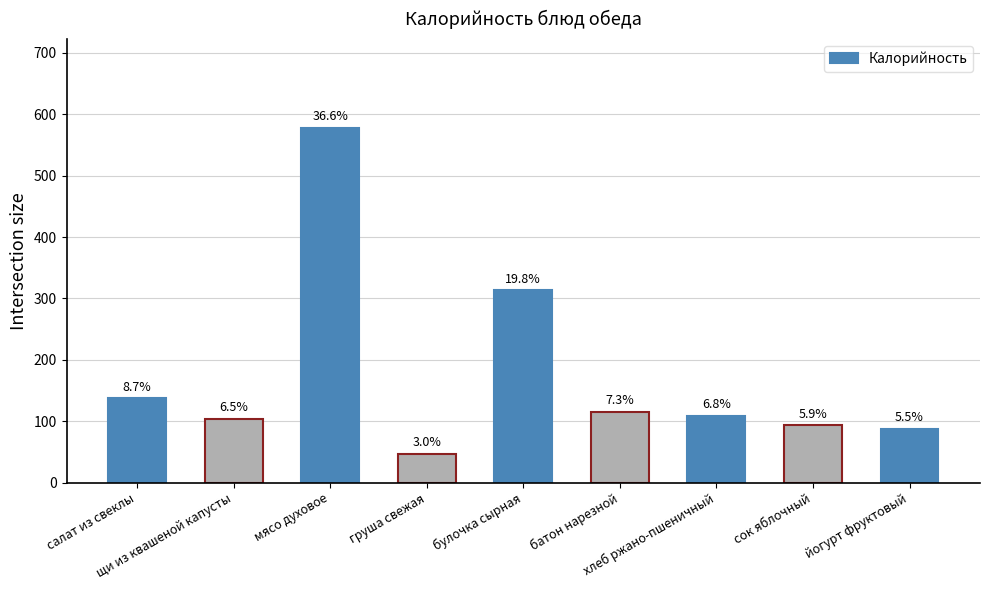

Does the chart contain any negative values?

No